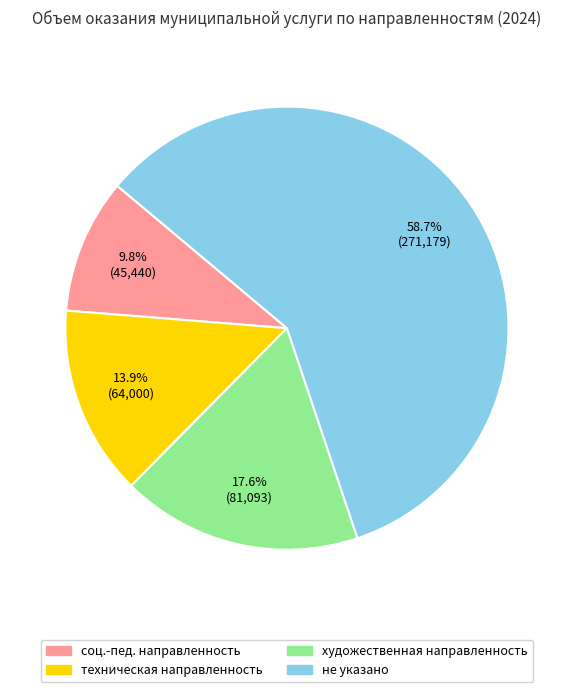

Is there a majority slice in this chart?

Yes